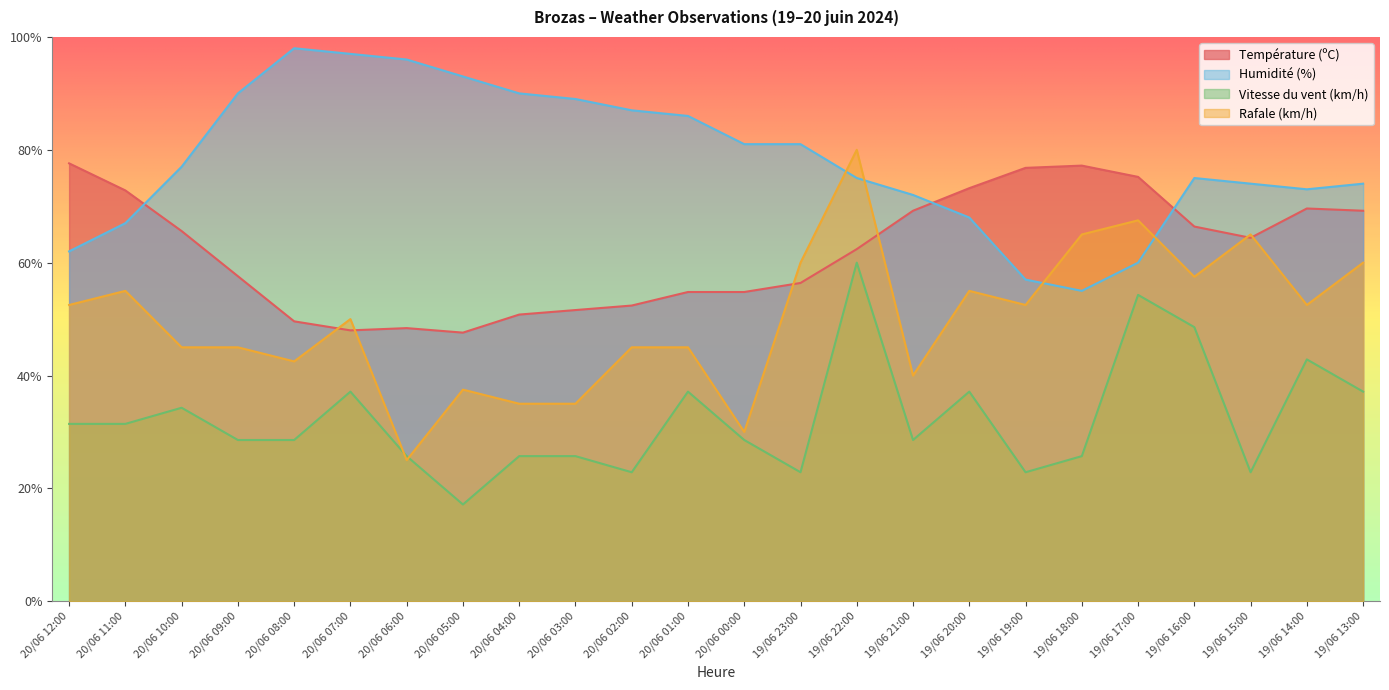

The Humidité (%) series shows 31.8 at 19/06 22:00. True or false?

False